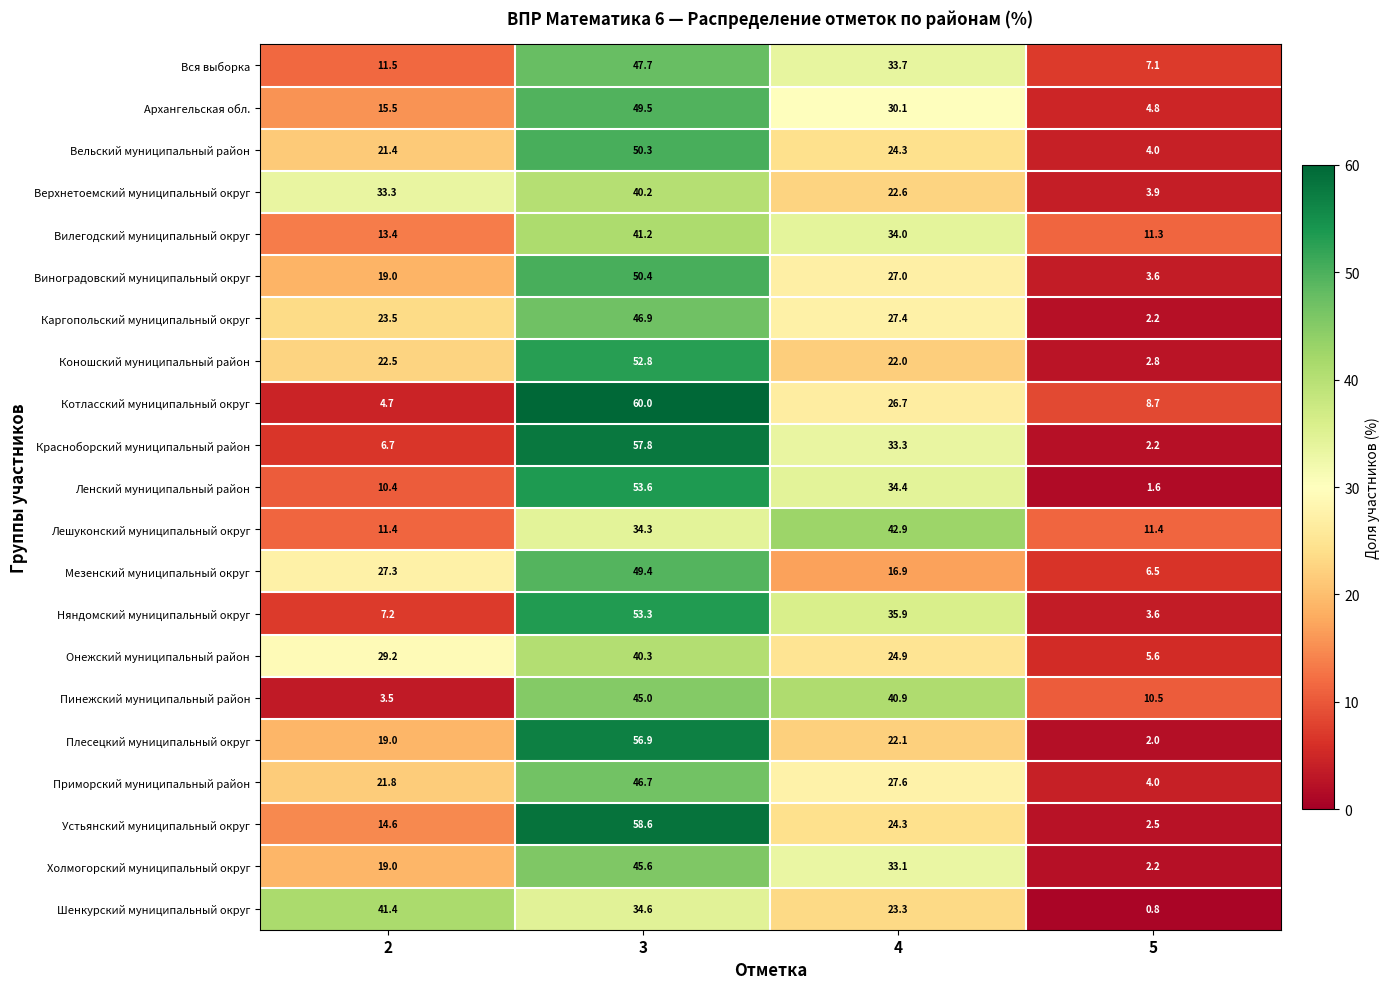

Where is Вся выборка nearest to the value 27?

4